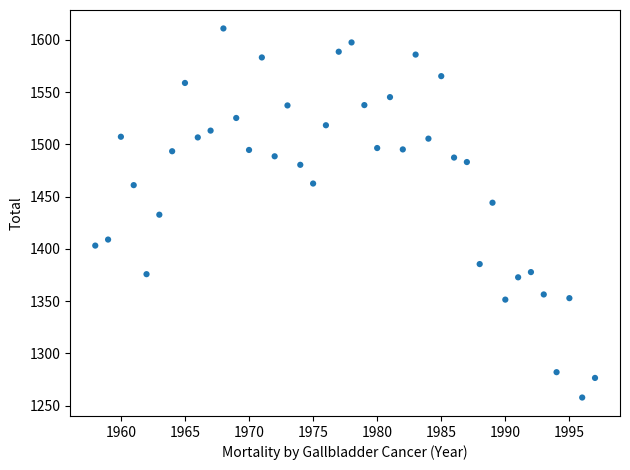

What is the range of Y values (max minus min)?

353.3